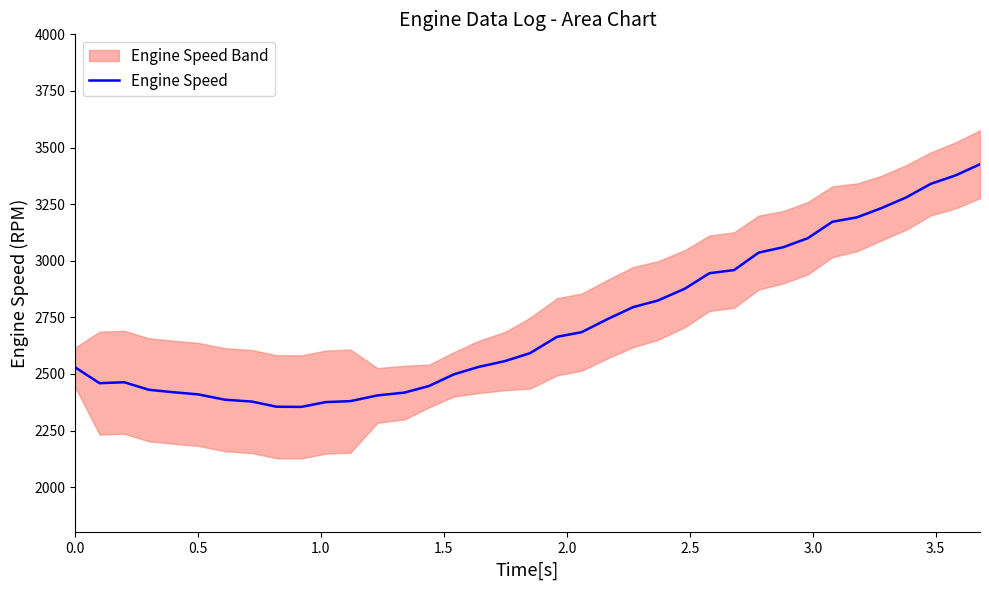

Reading left to right, list all the values displayed in this chart.

2529.8	2459.2	2463.5	2430.2	2419.2	2410.0	2386.2	2378.0	2355.2	2354.5	2375.8	2380.0	2405.2	2417.8	2447.0	2498.0	2530.8	2557.2	2591.8	2664.0	2684.5	2744.8	2795.2	2824.2	2876.8	2945.0	2958.8	3036.0	3059.8	3099.8	3172.2	3191.8	3232.8	3279.8	3339.8	3376.8	3426.2